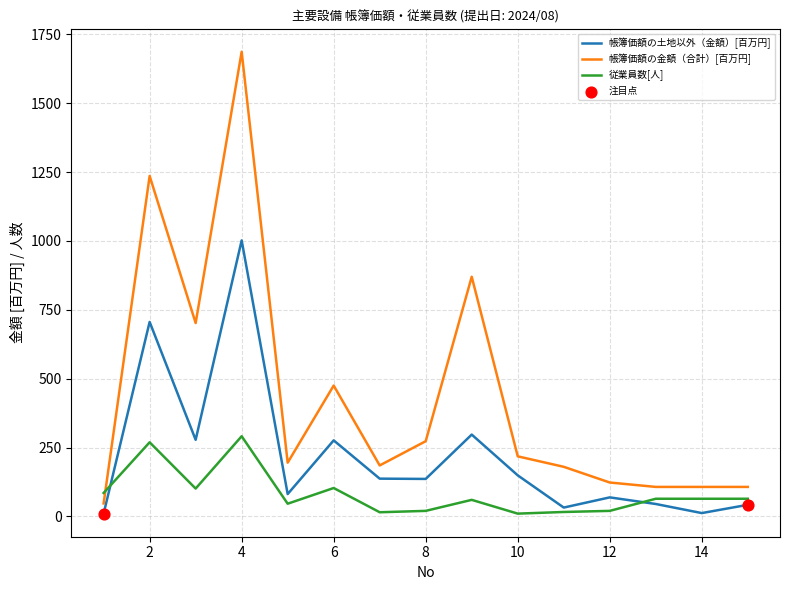

Which series has the largest total across all categories?

帳簿価額の金額（合計）[百万円]